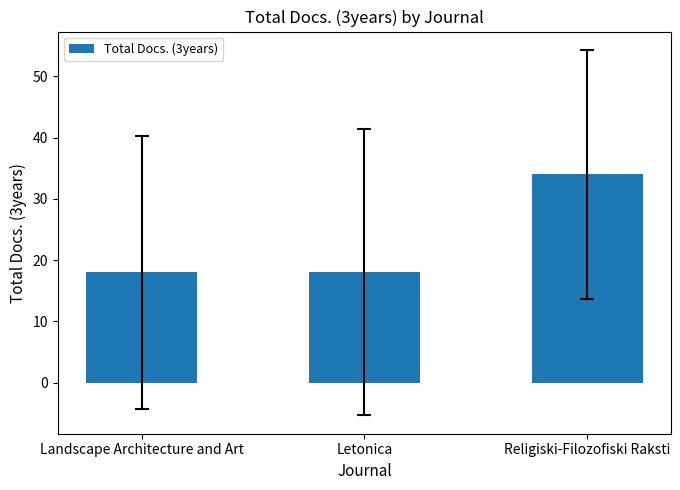

What value does the data have at Landscape Architecture and Art?

18